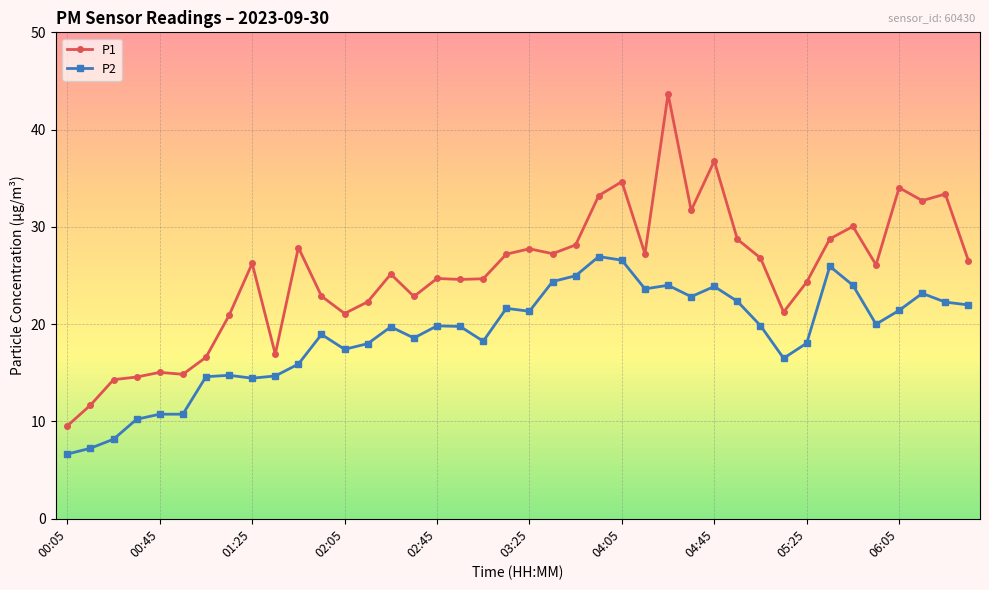

True or false: P2 has more than 2 interior local peaks.

True